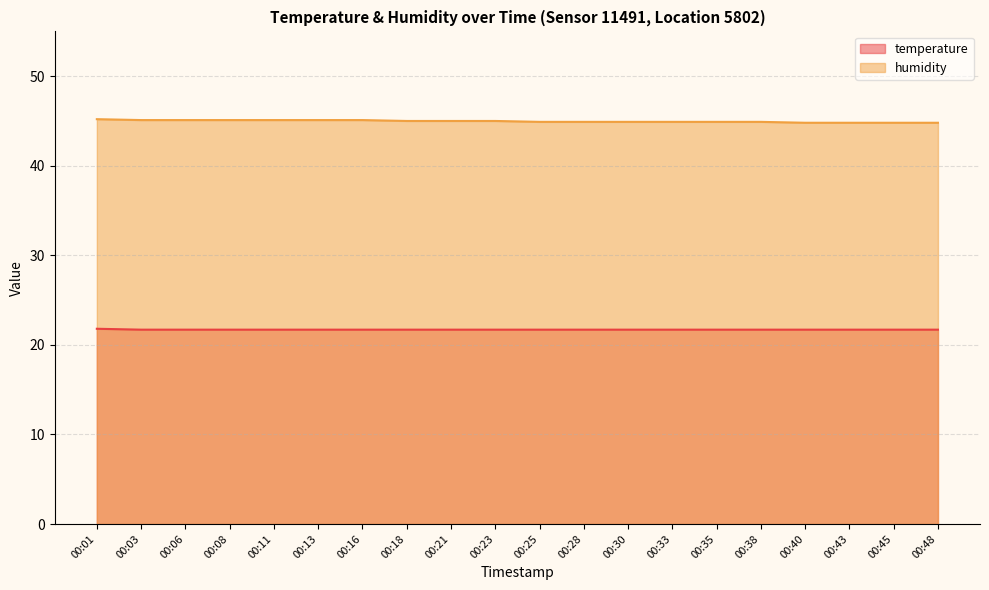

The value of temperature at 00:28 is 32.0. True or false?

False